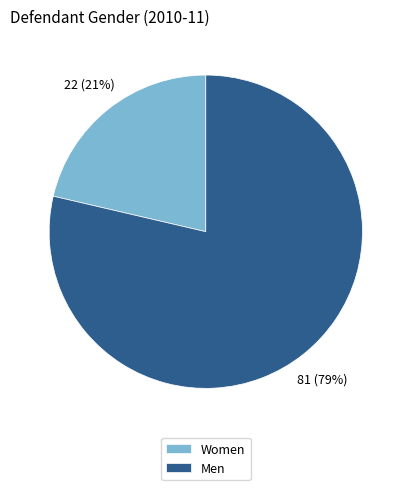

To the nearest percent, what is the average slice percentage?

50%